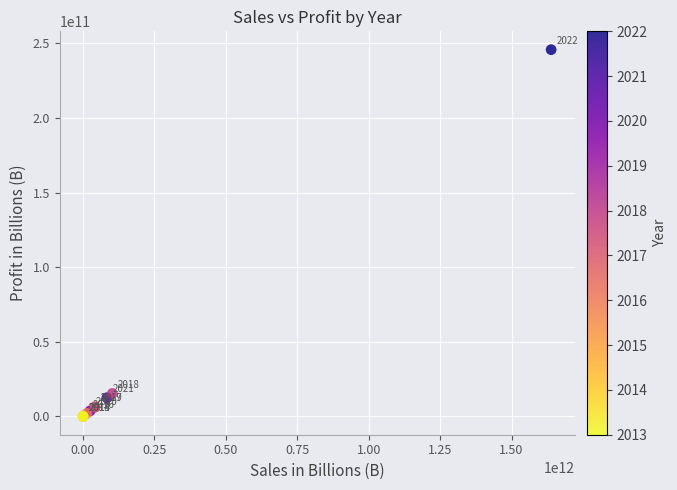

What Y value in the scatter plot is closest to 122880503884?

15360000000.0